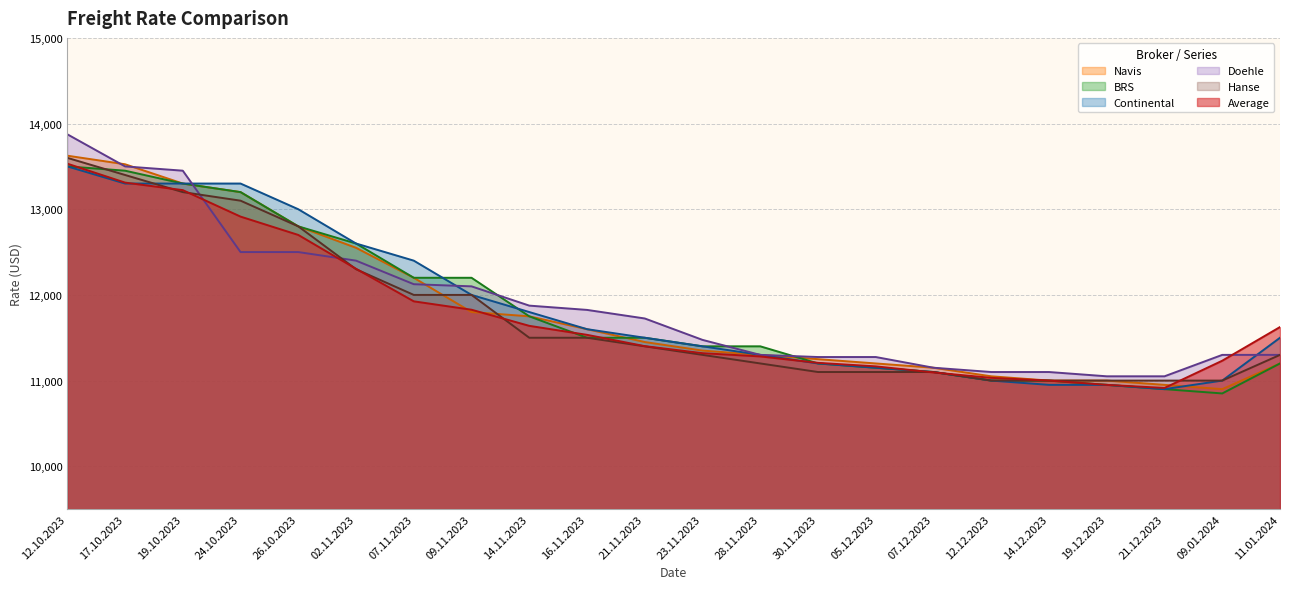

Which series has the largest range (max minus min)?

Doehle